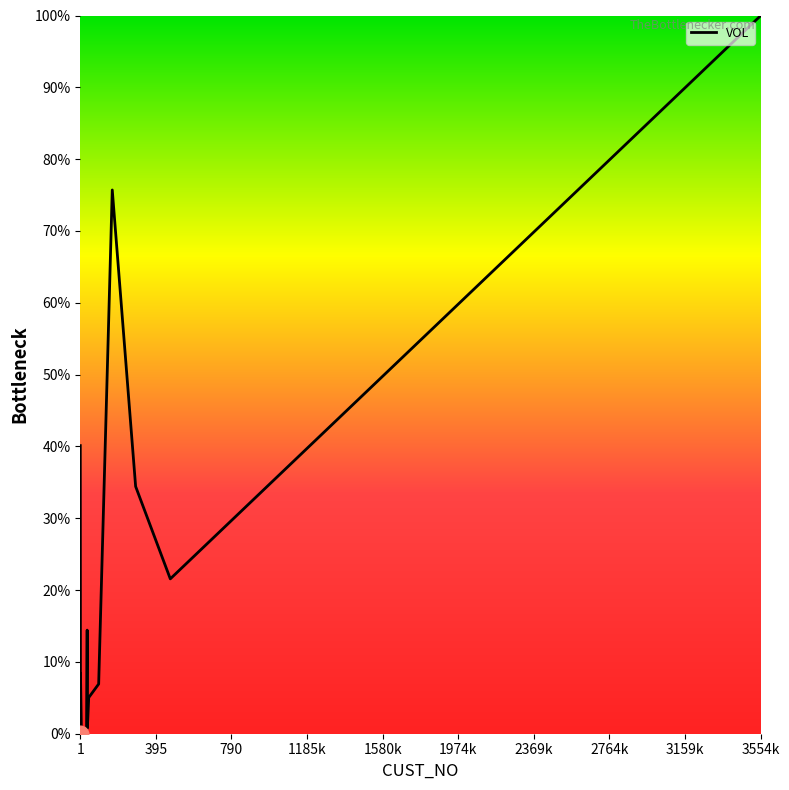

How many data points are less than 5?

9